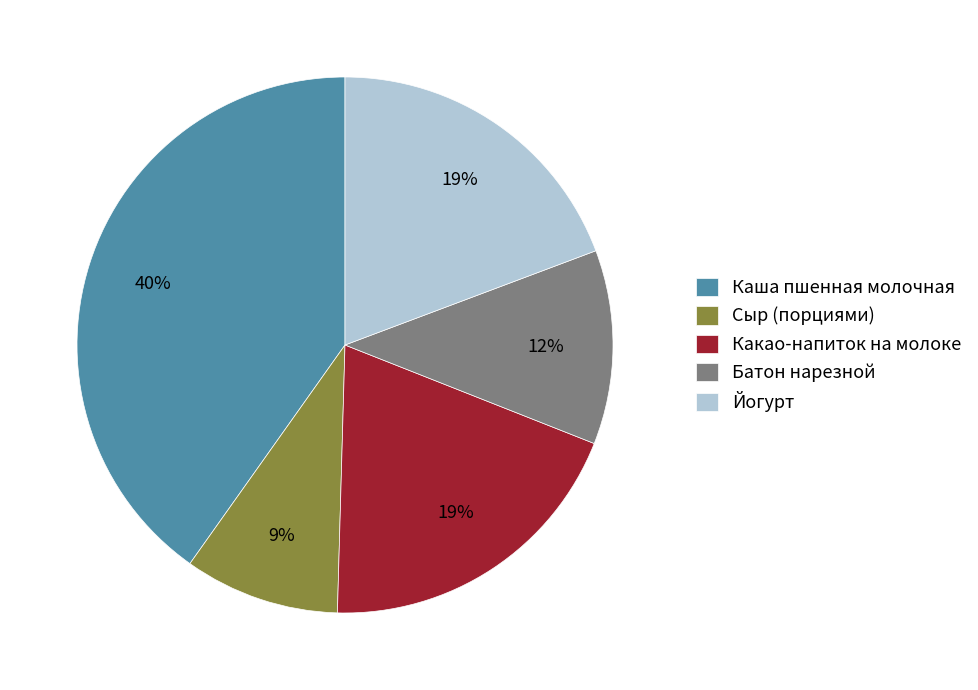

True or false: Батон нарезной accounts for 4% of the total.

False